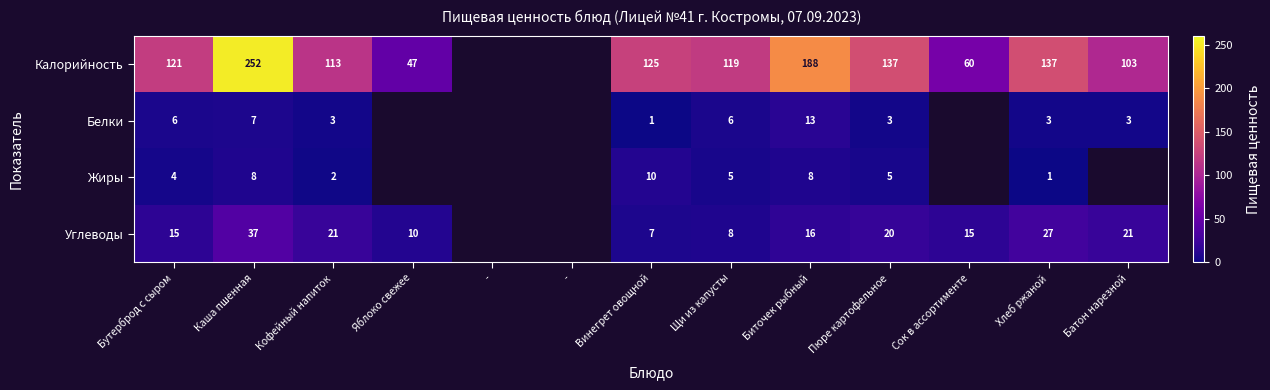

Which category has the lowest value across all series?

Винегрет овощной